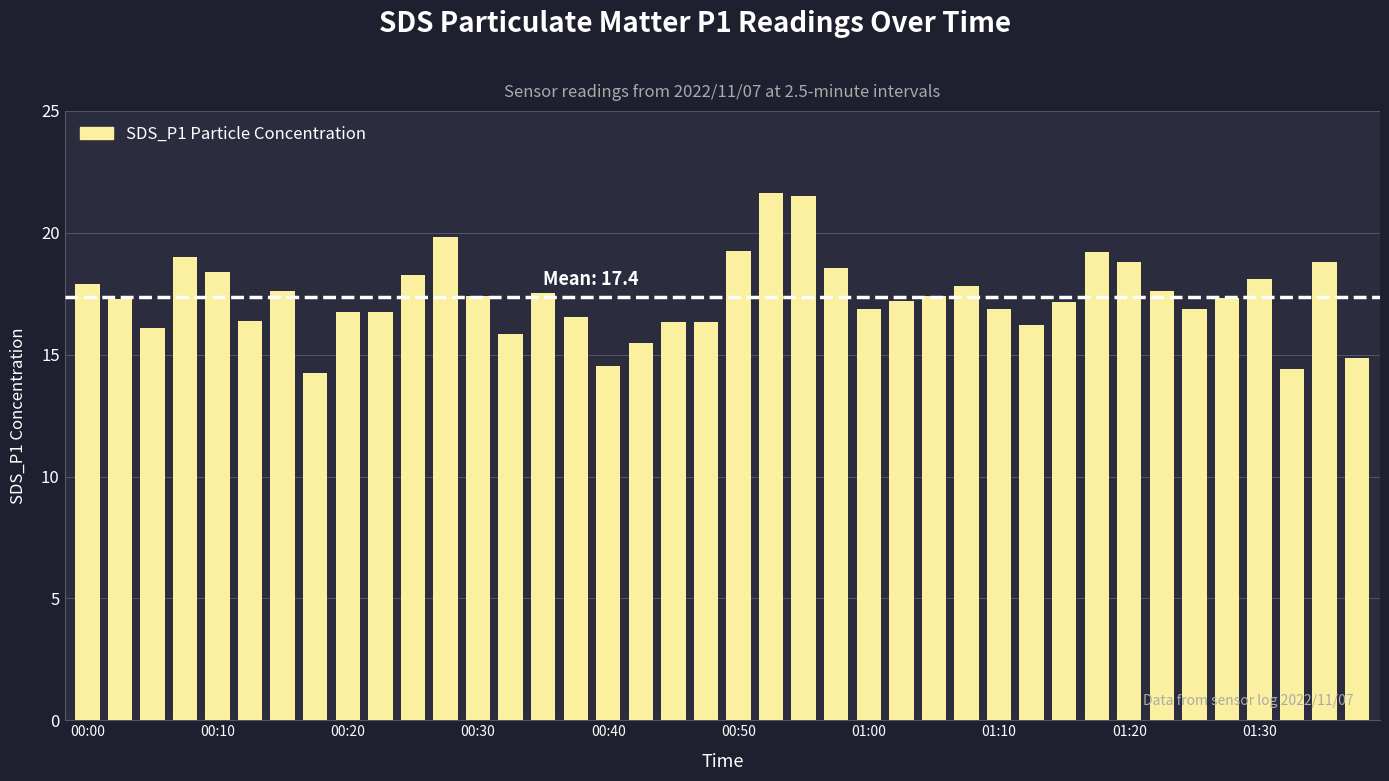

What is the maximum value shown in the chart?

21.6